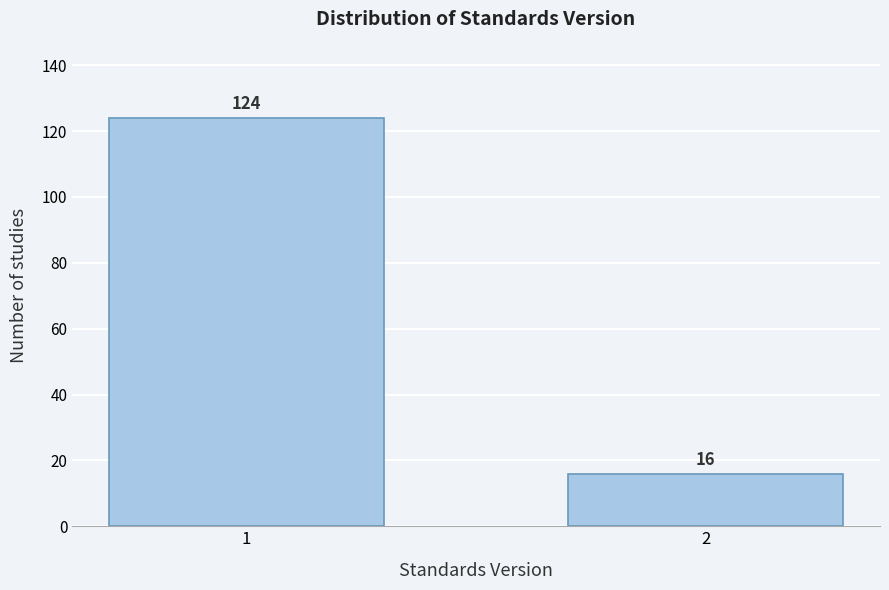

Reading left to right, extract all data points from this chart.

124	16